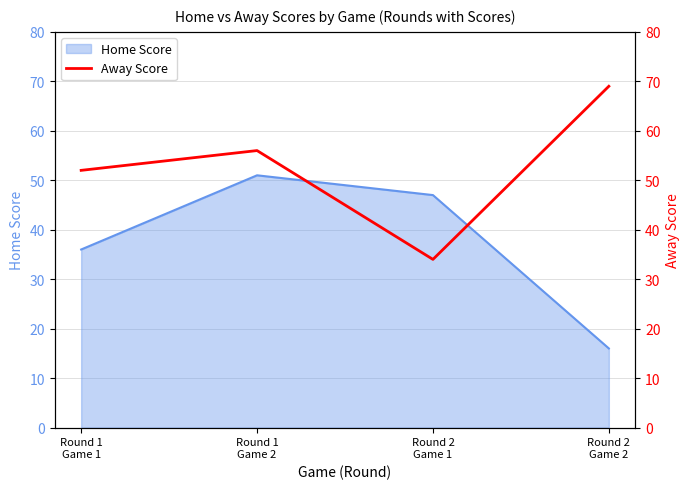

True or false: the data shows 15 at Round 2
Game 1.

False